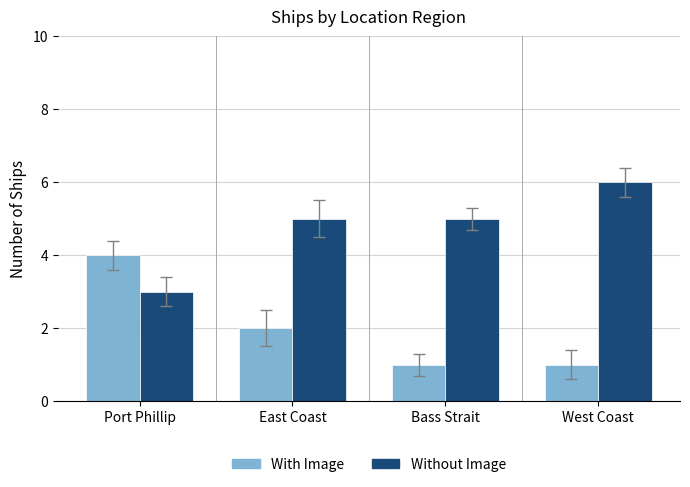

What is the spread (max minus min) of values at West Coast?

5